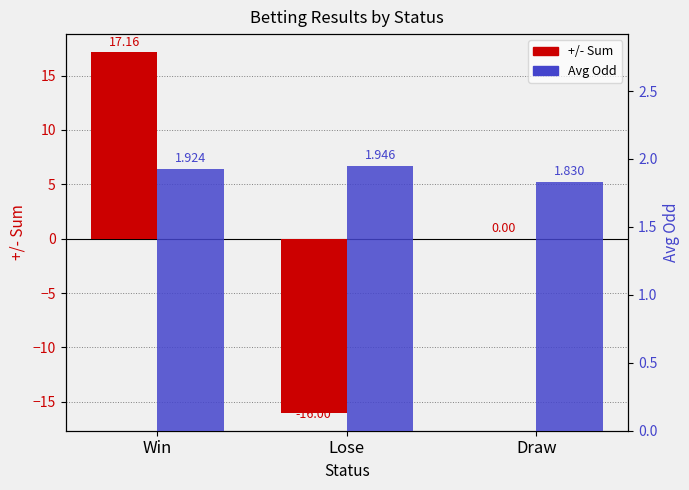

What is the average value of the Avg Odd series?

1.9